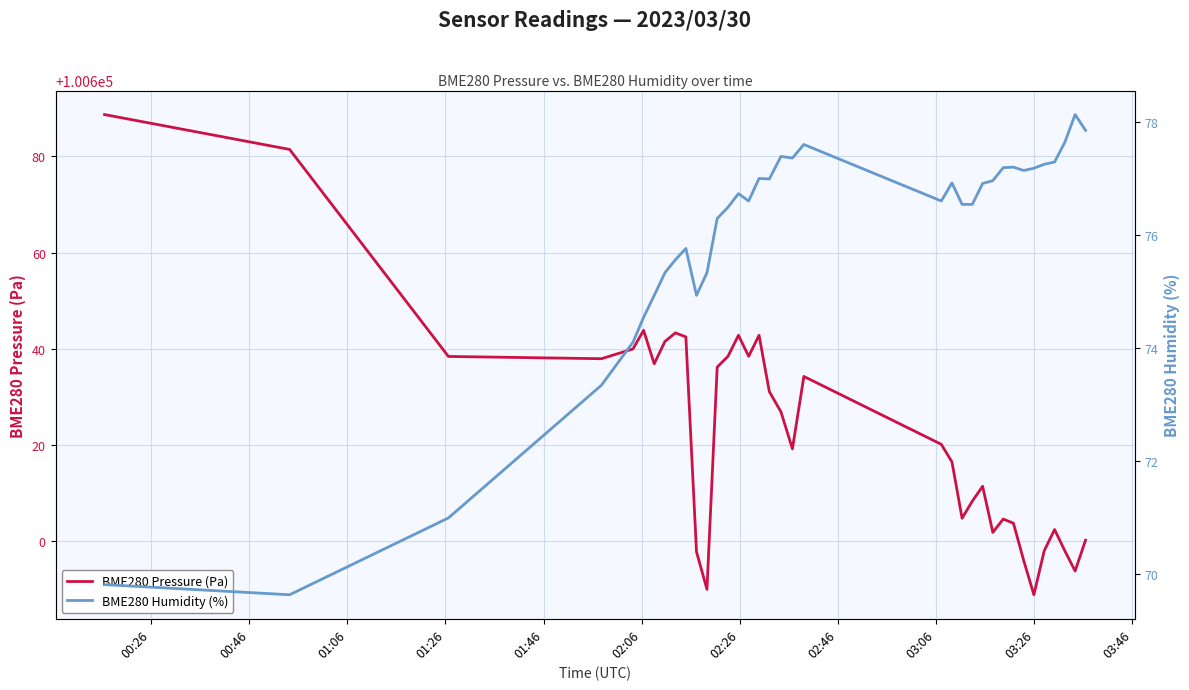

What is the minimum value for BME280 Pressure (Pa)?

100588.8